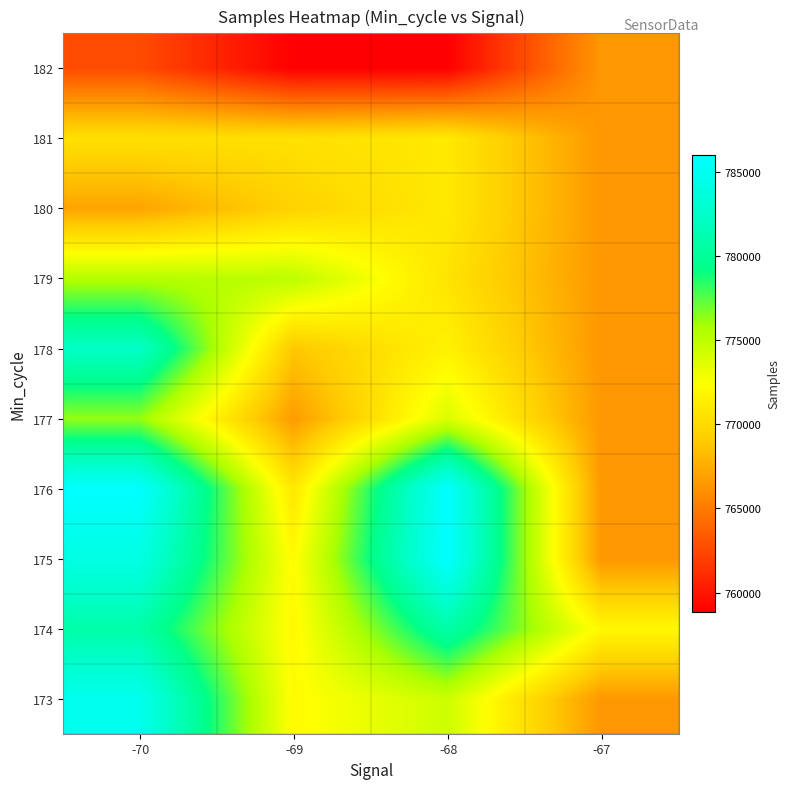

Reading left to right, extract all data points from this chart.

173: -70=784798.0	-69=772189.0	-68=774406.0	-67=766419.0
174: -70=780750.0	-69=772002.3	-68=780750.0	-67=772002.3
175: -70=784105.0	-69=772189.0	-68=785957.0	-67=766419.0
176: -70=785957.0	-69=770882.0	-68=785957.0	-67=766419.0
177: -70=776260.0	-69=766613.0	-68=773862.0	-67=766419.0
178: -70=782328.0	-69=768864.0	-68=771578.0	-67=766419.0
179: -70=775400.0	-69=775074.0	-68=770618.0	-67=766419.0
180: -70=767059.0	-69=769502.0	-68=770993.0	-67=766419.0
181: -70=770410.0	-69=770410.0	-68=770993.0	-67=766419.0
182: -70=762674.0	-69=758870.0	-68=758870.0	-67=766419.0